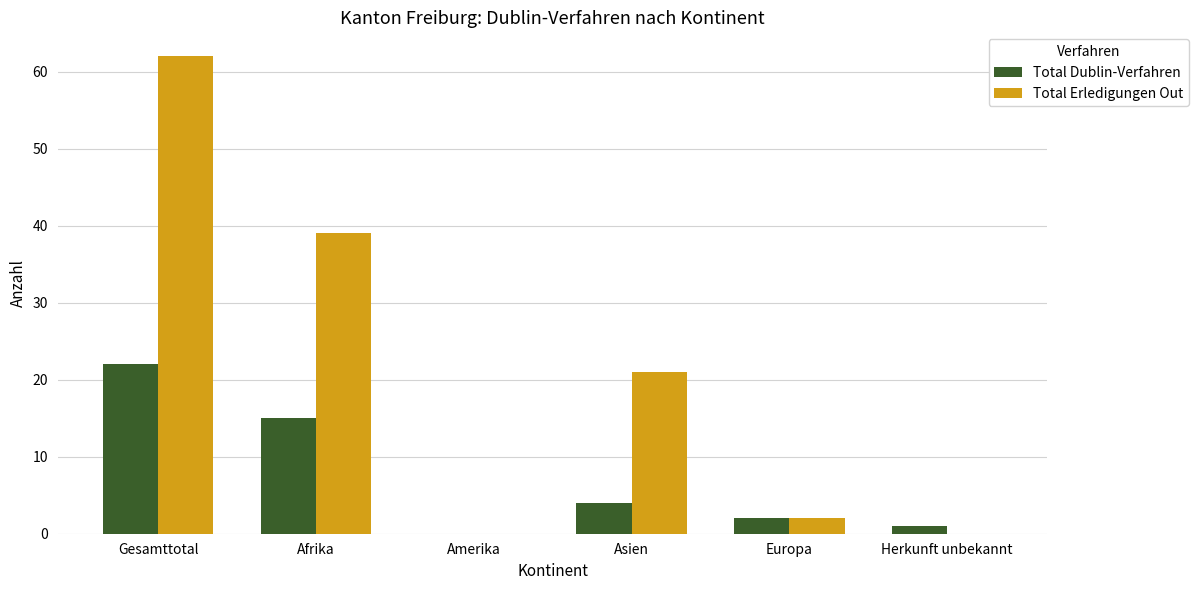

How many groups of bars are there?

6